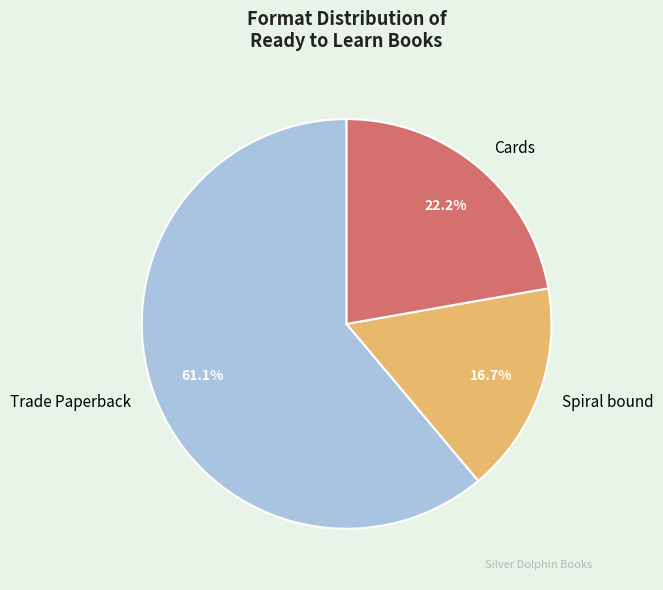

What is the largest slice in the pie chart?

Trade Paperback